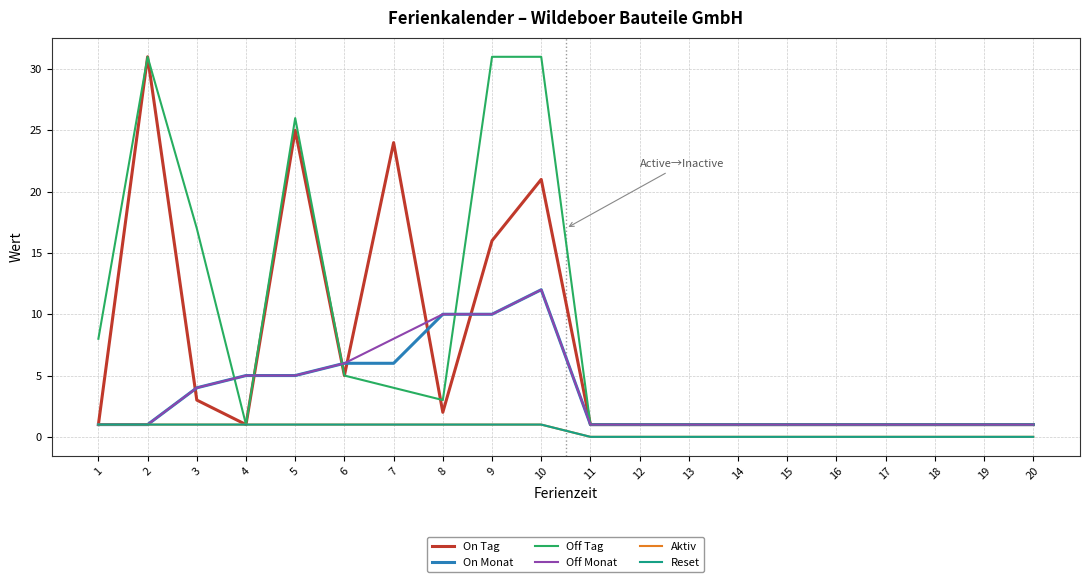

Is it true that On Tag equals 12 at 10?

False